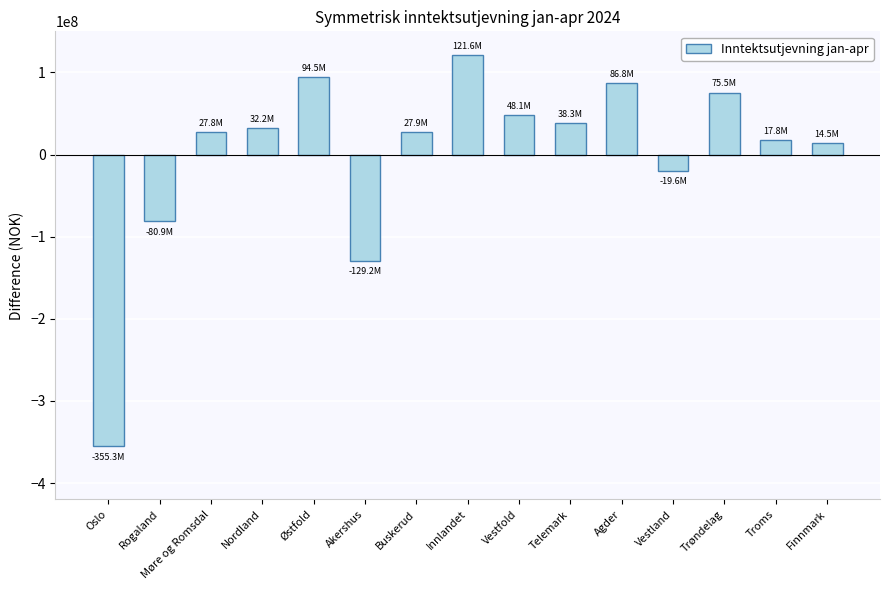

How many negative values are there?

4